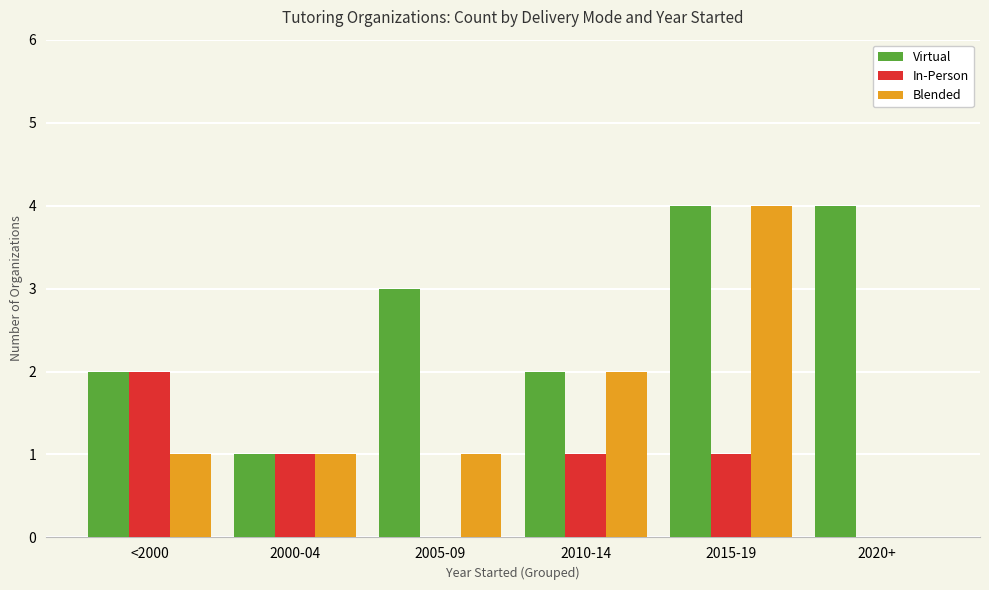

How many values in Blended are above zero?

5